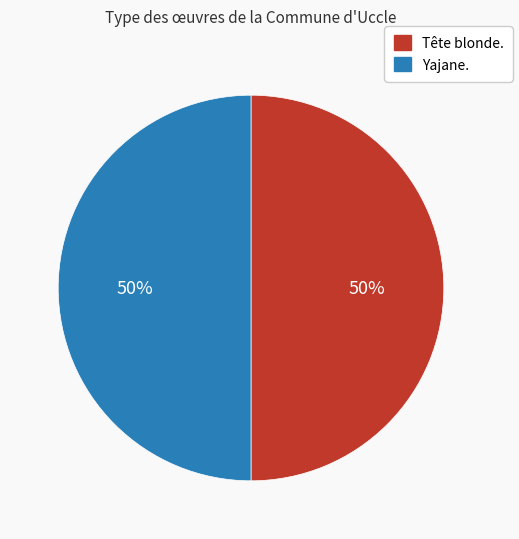

Approximately how many times larger is the value at Tête blonde. compared to Yajane.?

1.0